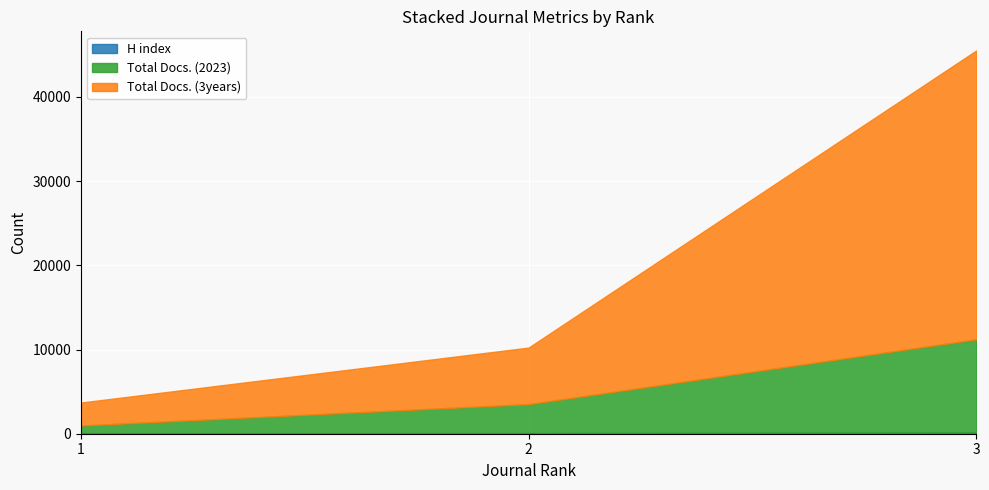

What is the spread (max minus min) of values at Rank 2 (Processes)?

6640